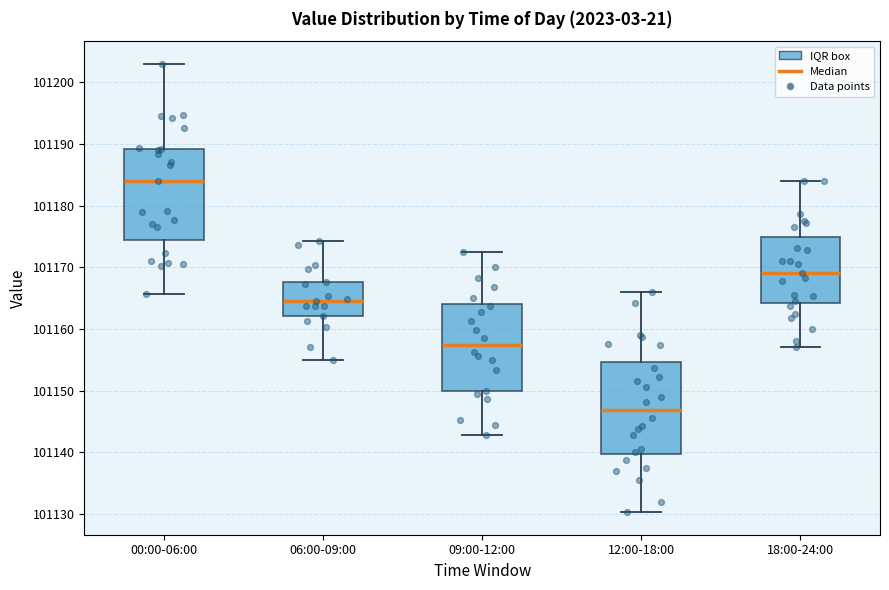

Which box has the highest median line?

00:00-06:00